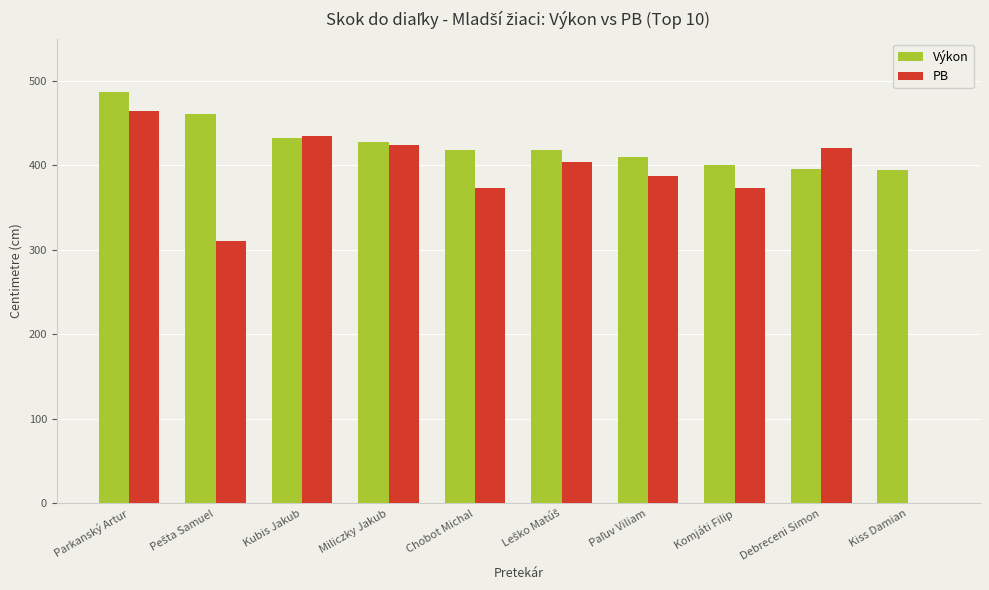

Which series has the largest range (max minus min)?

PB